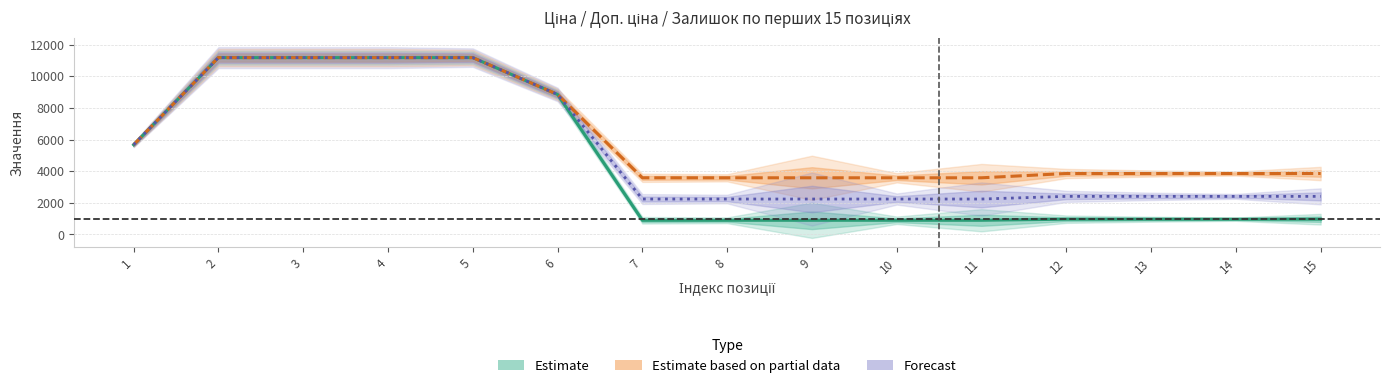

At which label is Ціна closest to 6042?

1